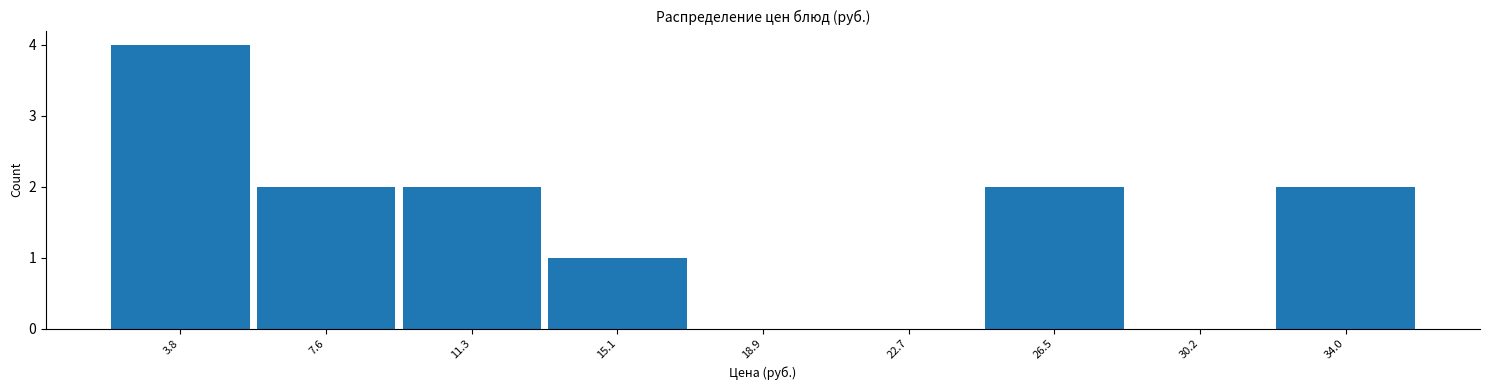

Reading left to right, list every bar in this chart as the range it spans on the x-axis followed by its height. Neither the bar edges nor the heights are printed on the chart, so give them approximately, as read against the axes.

2.0 to 5.5: 4
5.5 to 9.5: 2
9.5 to 13.0: 2
13.0 to 17.0: 1
17.0 to 21.0: 0
21.0 to 24.5: 0
24.5 to 28.5: 2
28.5 to 32.0: 0
32.0 to 36.0: 2